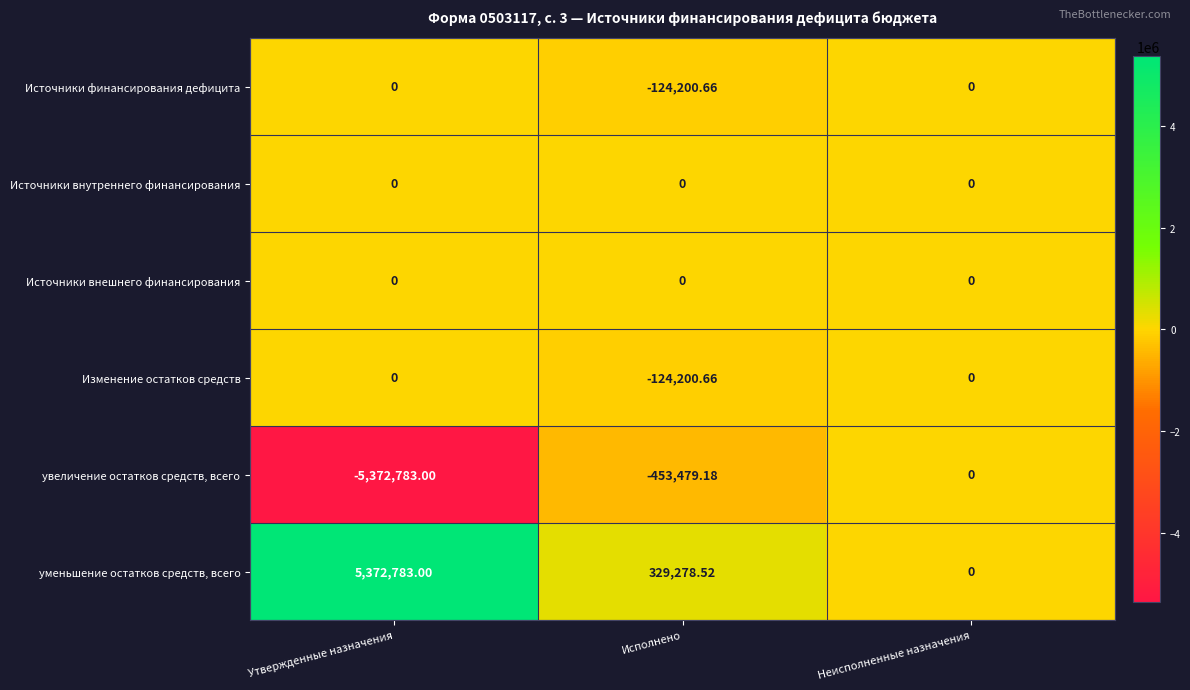

At which label is уменьшение остатков средств, всего closest to 2686391?

Исполнено